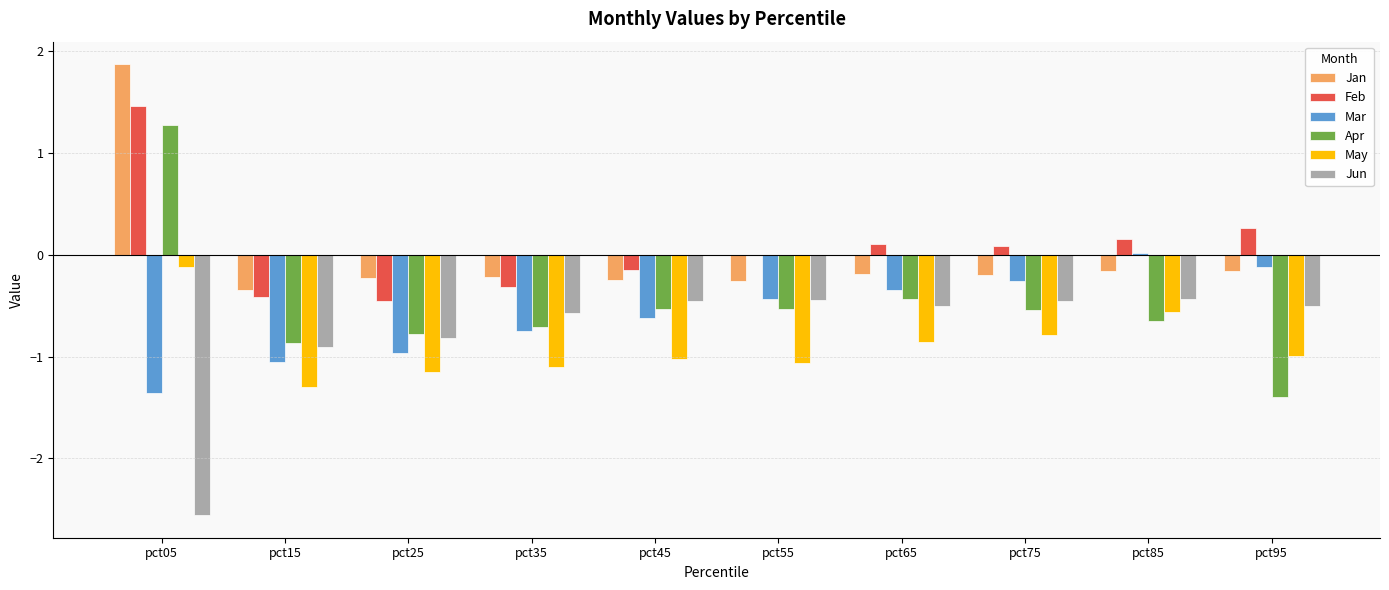

What is the sum of the May values at pct65 and pct75?

-1.6